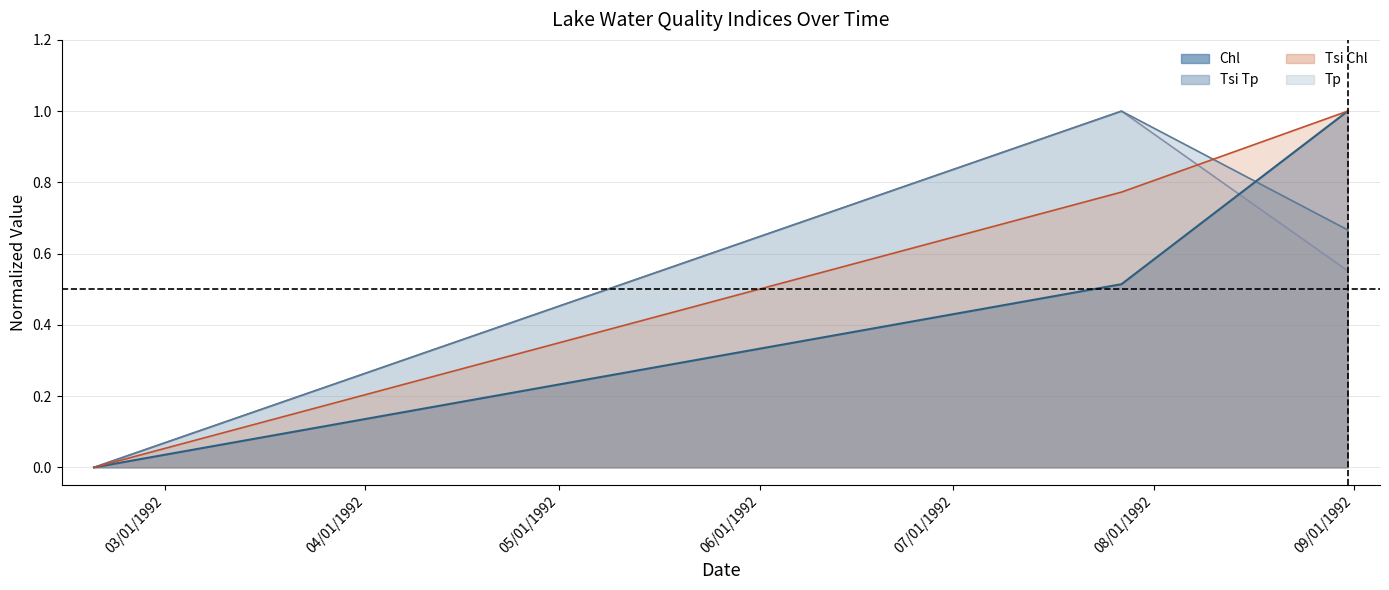

The Tp series shows 0.3 at 02/19/1992. True or false?

False